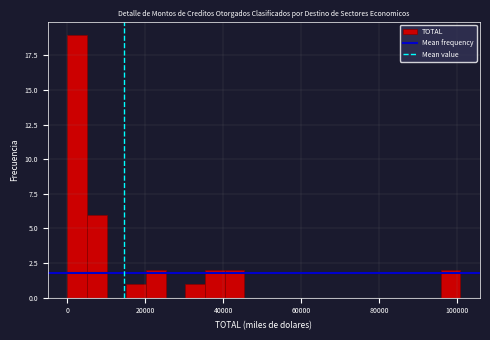

Read against the x-axis, roughly where is the centre of the tallest bar?

2000